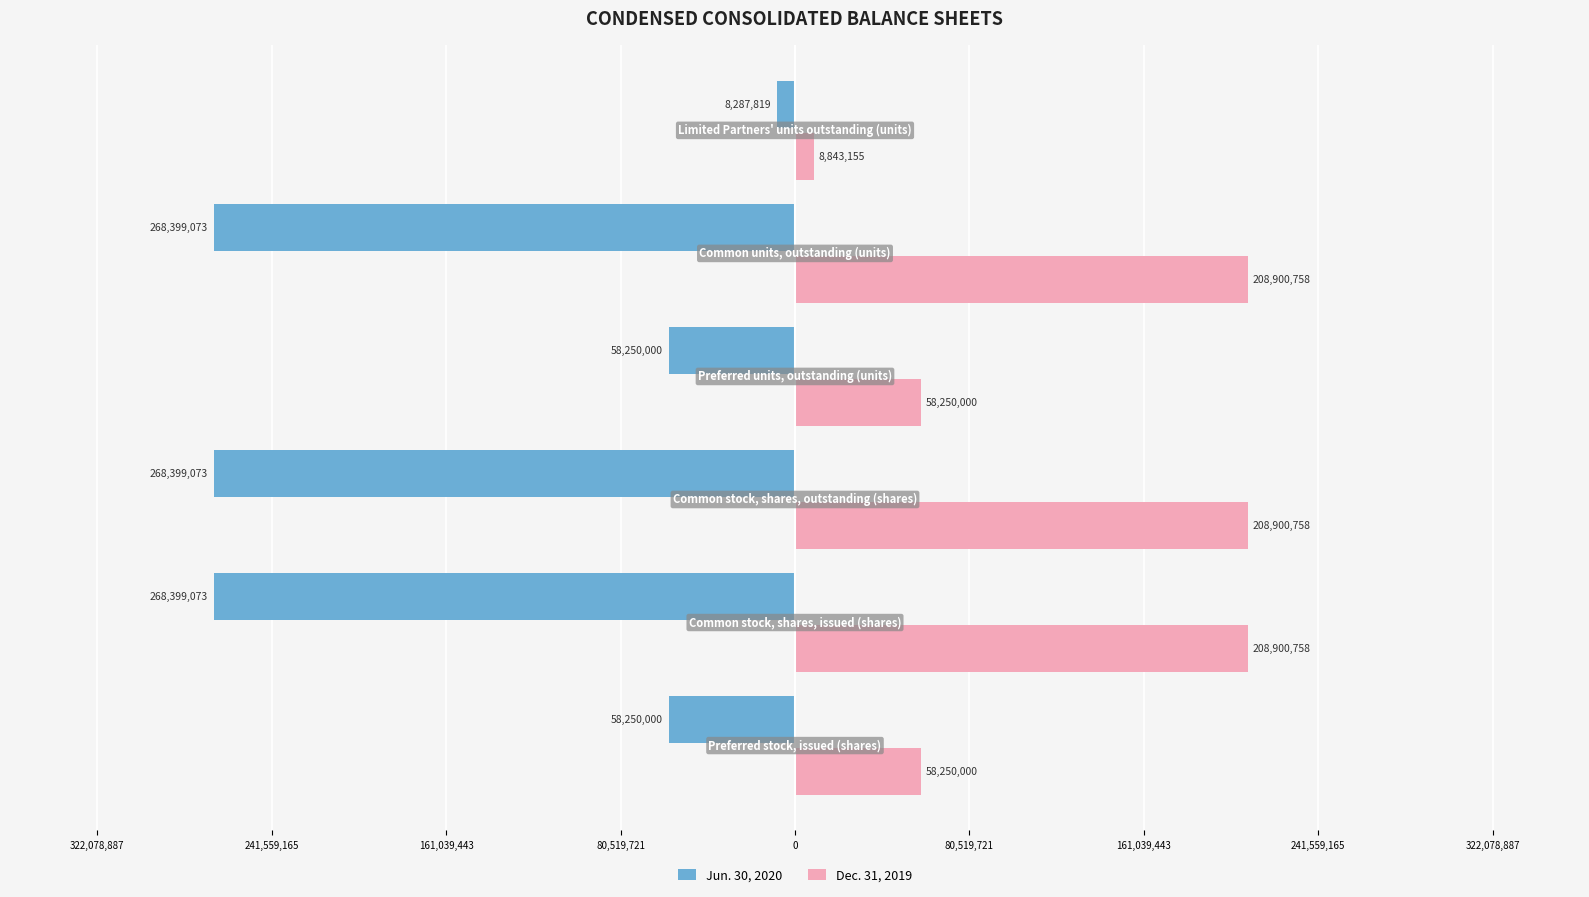

What are all the series names shown in the legend?

Jun. 30, 2020, Dec. 31, 2019